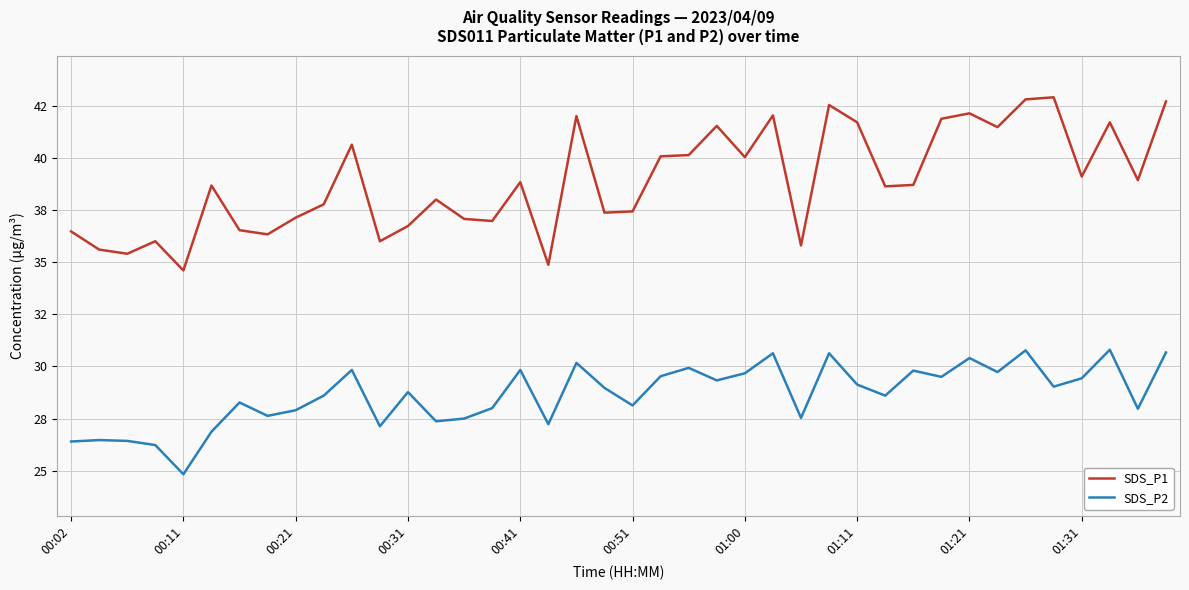

What is the value of the SDS_P2 point at the 11th from the left?

29.8